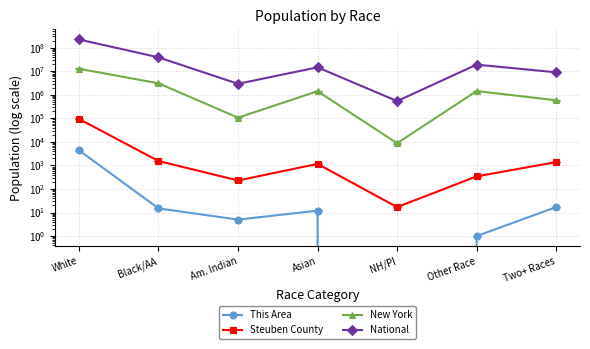

List the labels in order of New York value, largest first.

White, Black/AA, Other Race, Asian, Two+ Races, Am. Indian, NH/PI